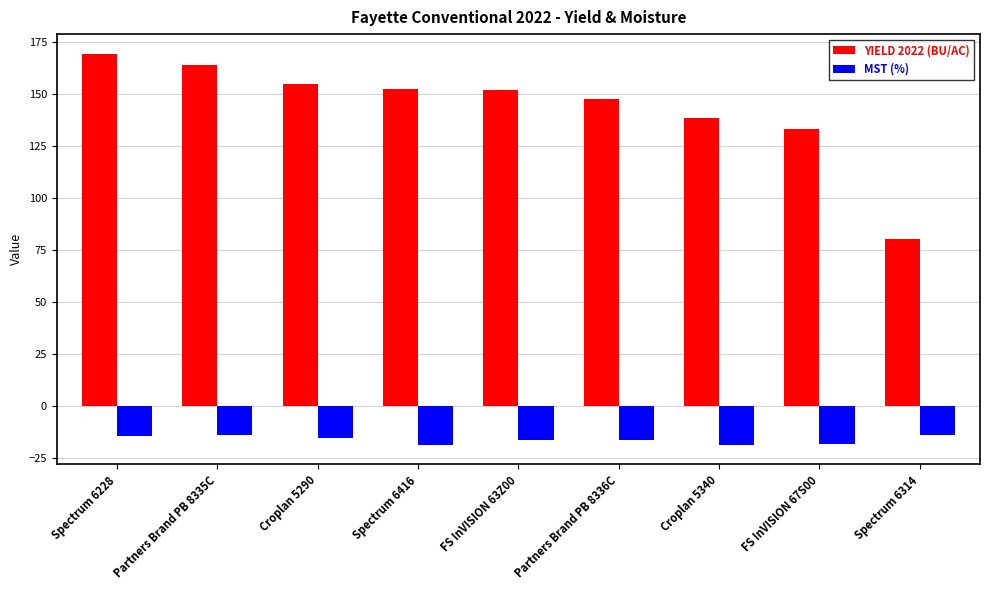

At which label is YIELD 2022 (BU/AC) closest to 124?

FS InVISION 67S00